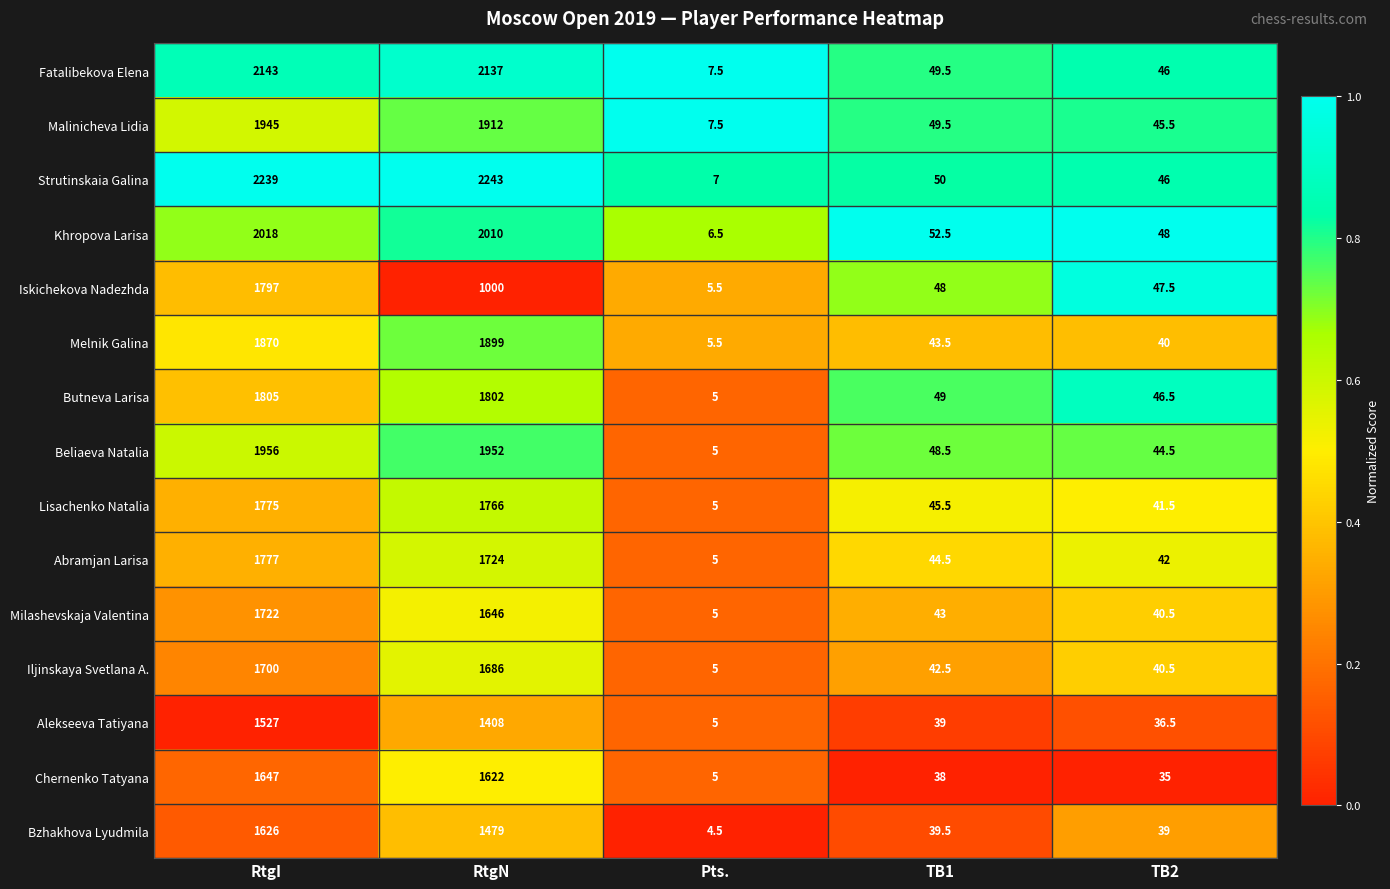

What is the spread (max minus min) of values at Pts.?

3.0